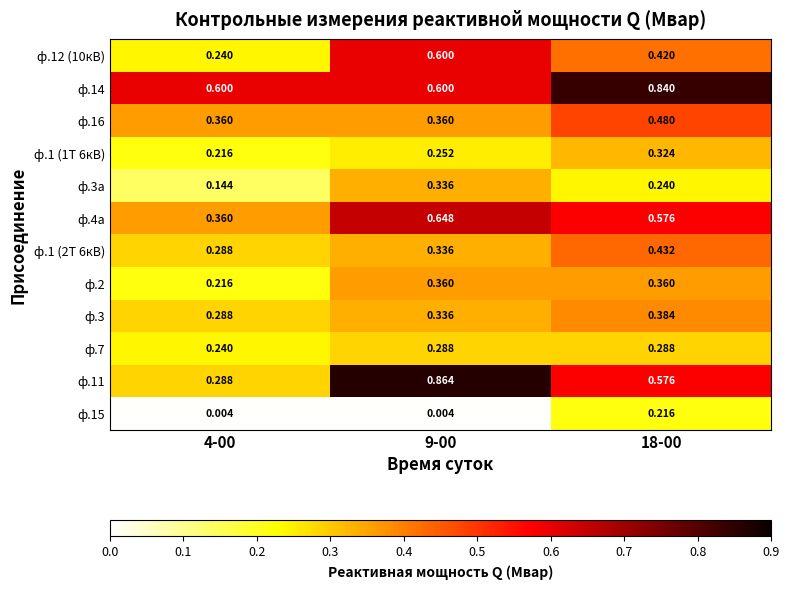

Is the value of ф.3а at 4-00 greater than the value of ф.1 (2Т 6кВ) at 4-00?

No